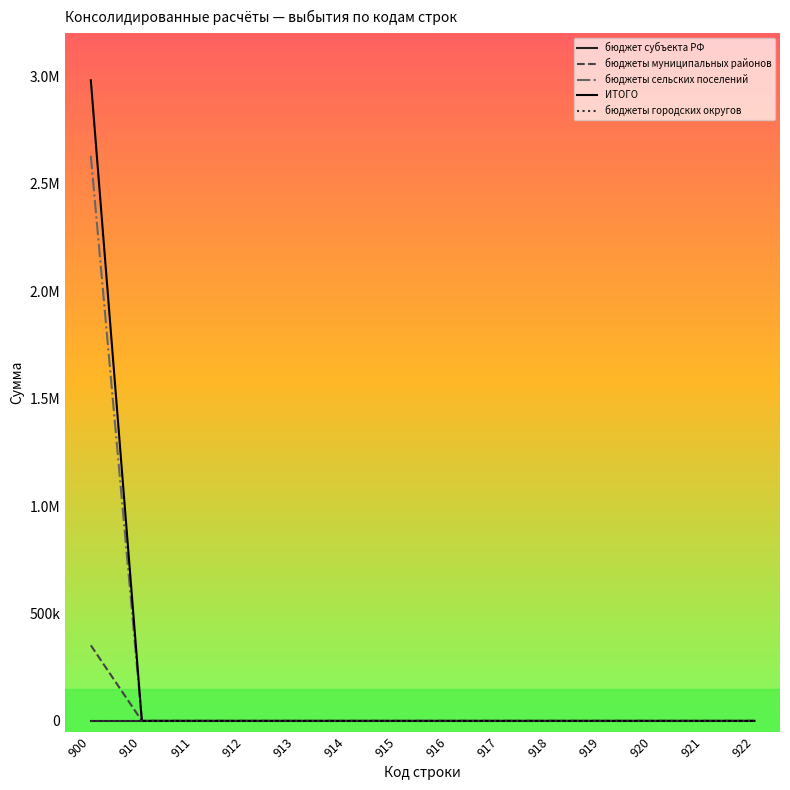

Is this an area chart (filled region under the line)?

No